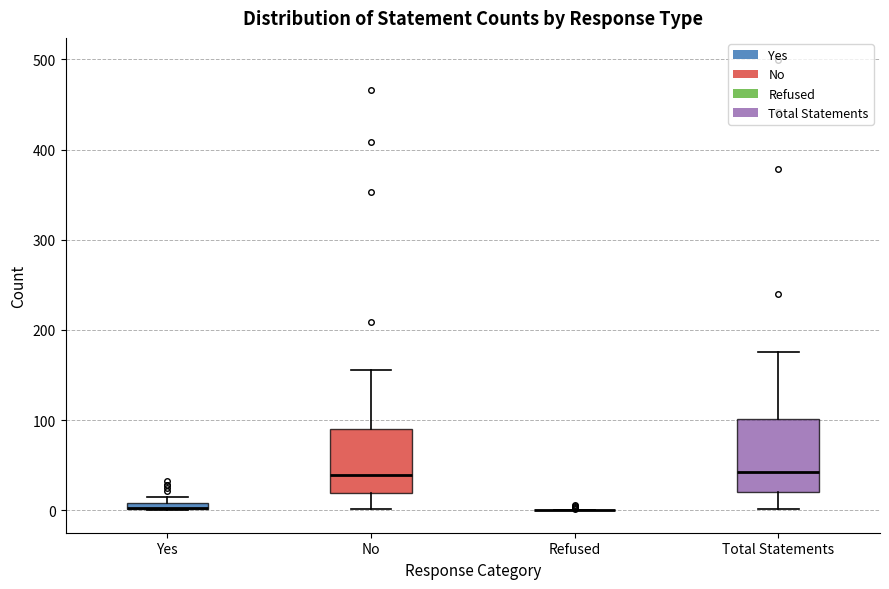

Which box is the tallest, from its lower edge to its upper edge?

Total Statements